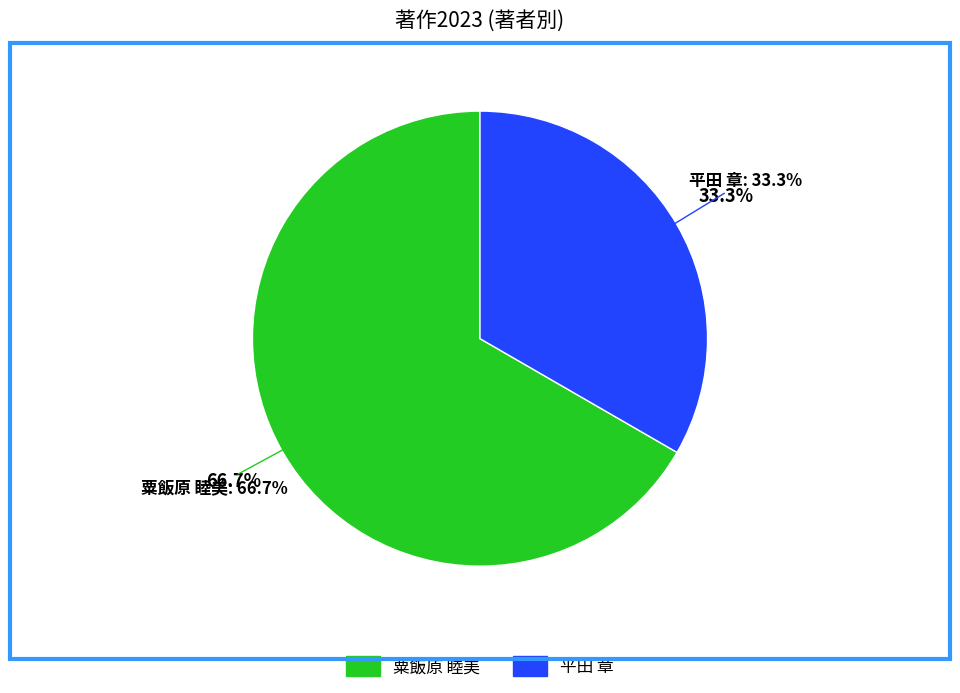

To the nearest percent, what is the difference between the 粟飯原 睦美 and 平田 章 slice percentages?

33%